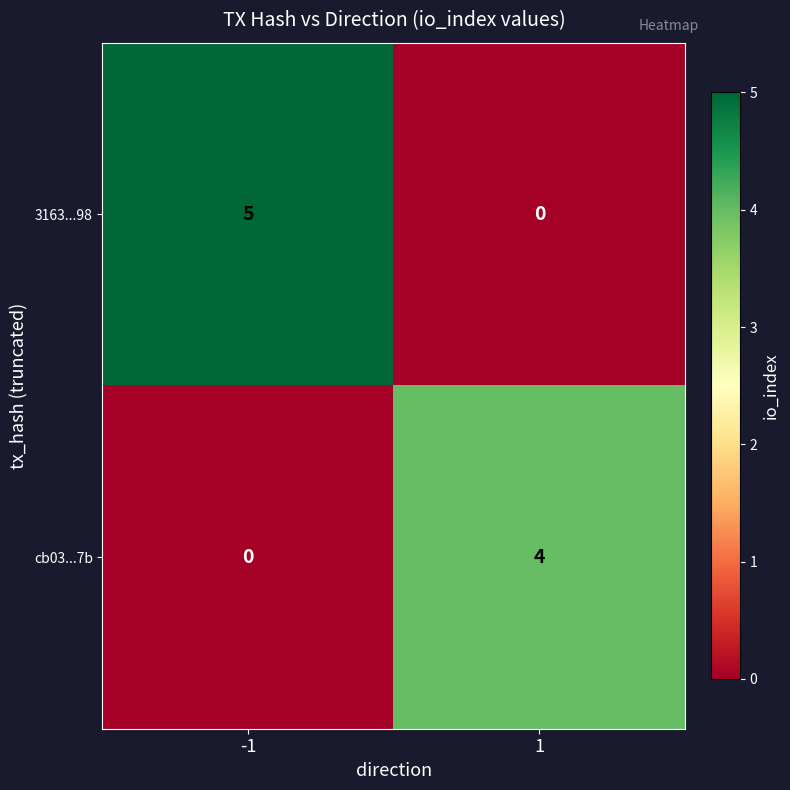

Reading right to left, list all the values displayed in this chart.

3163...98: 1=0	-1=5
cb03...7b: 1=4	-1=0